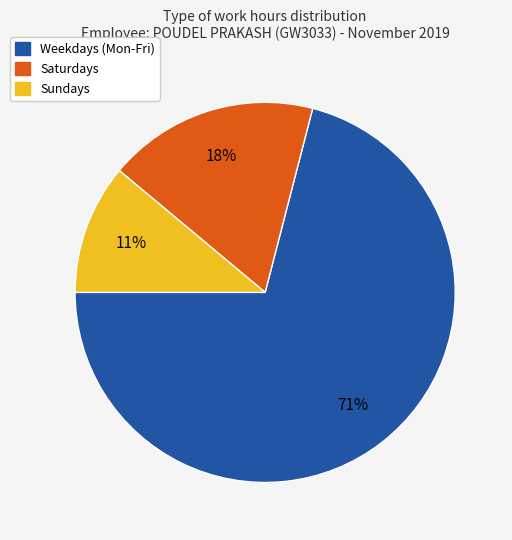

How many slices are in this pie chart?

3